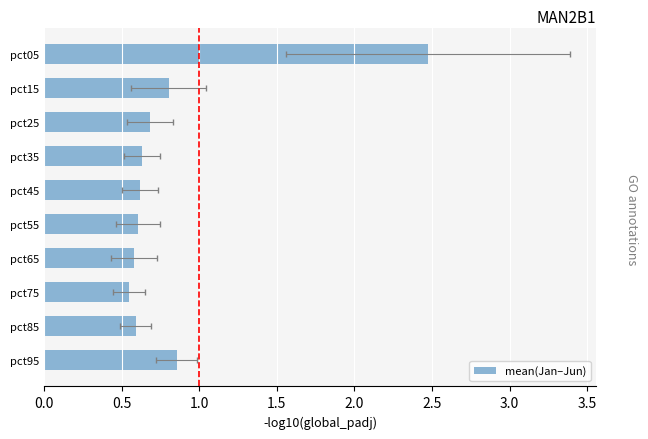

Are the bars horizontal?

Yes